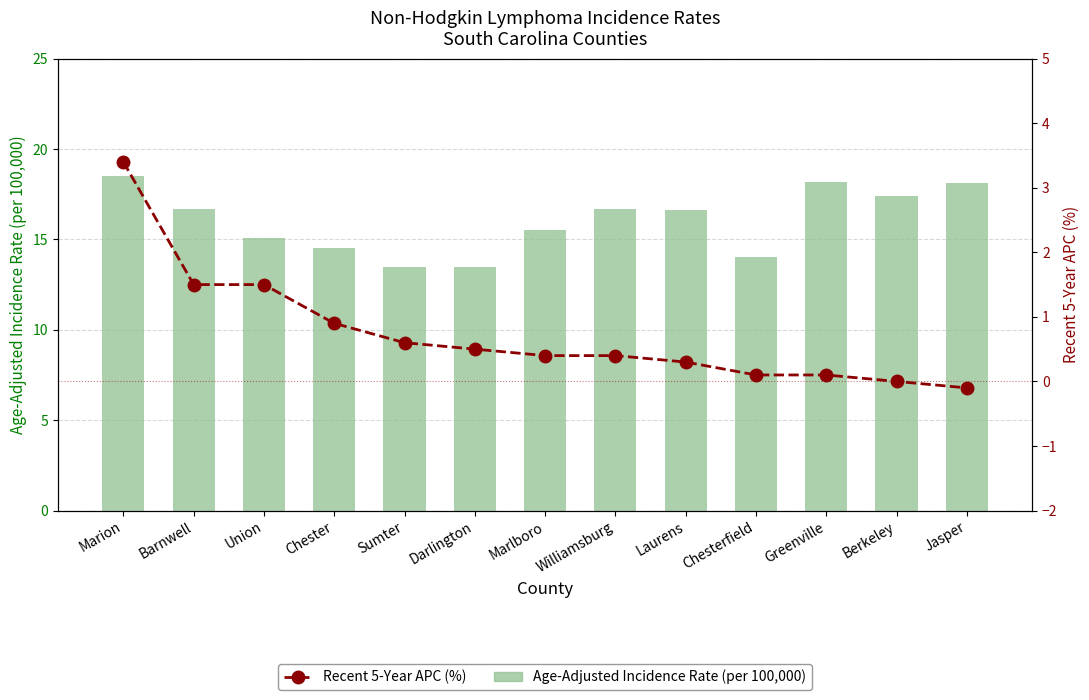

What is the value of the Recent 5-Year APC (%) bar at the 2nd from the left?

1.5